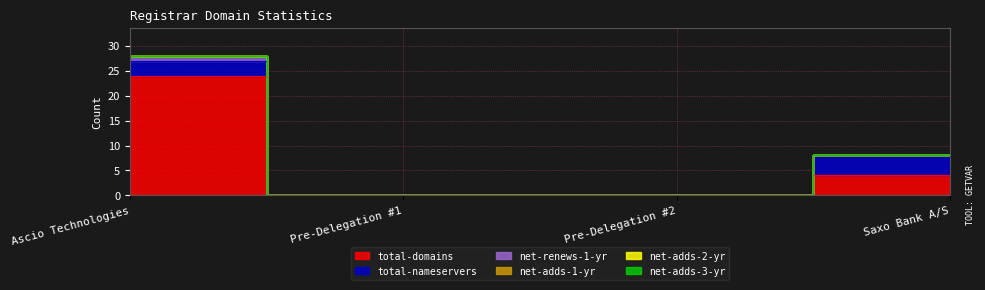

At which category does the chart reach its peak across all series?

Ascio Technologies